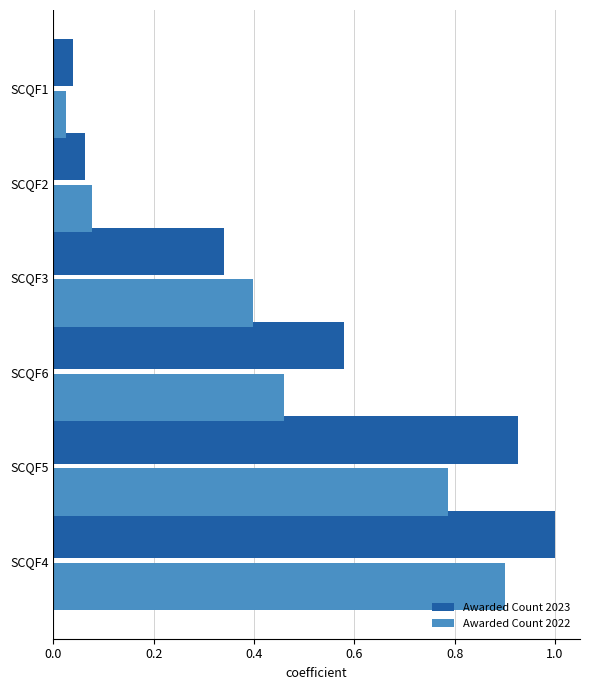

Read the Awarded Count 2023 value at SCQF4.

1.0